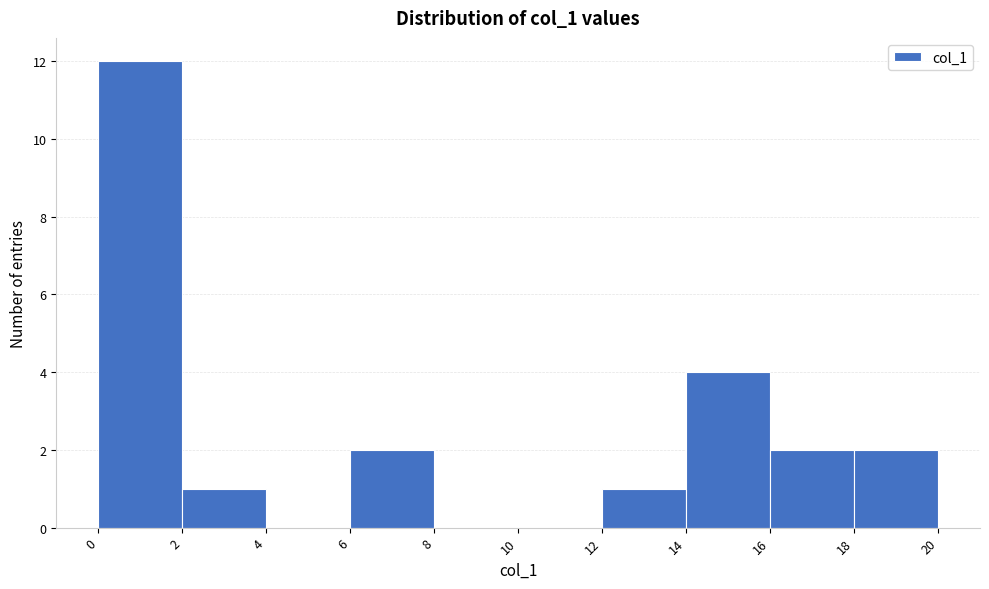

Reading left to right, list every bar in this chart as the range it spans on the x-axis followed by its height. The values are not printed on the chart, so give them approximately, as read against the axis.

0 to 2: 12
2 to 4: 1
4 to 6: 0
6 to 8: 2
8 to 10: 0
10 to 12: 0
12 to 14: 1
14 to 16: 4
16 to 18: 2
18 to 20: 2